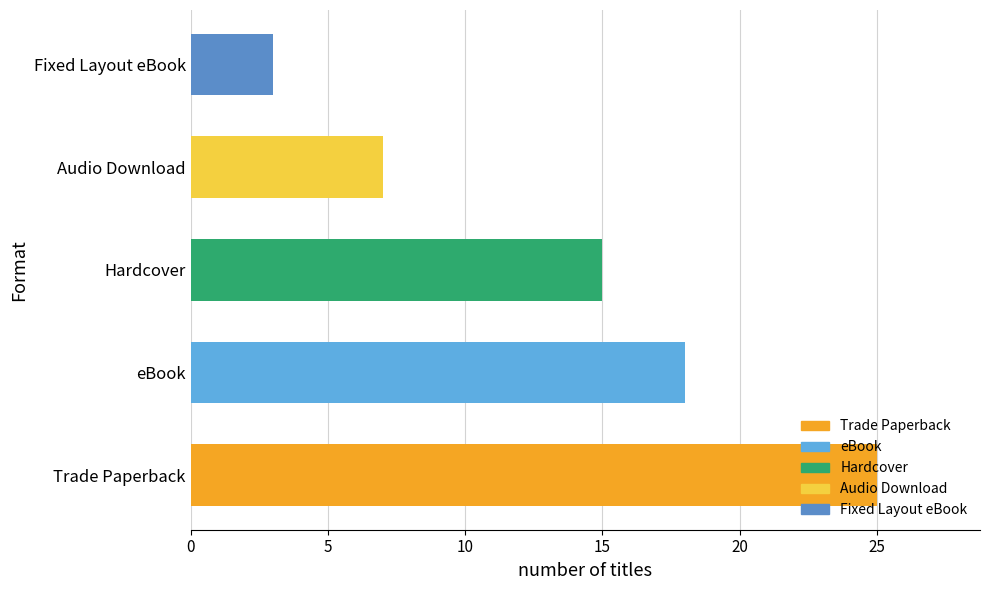

The value at Trade Paperback is 25. True or false?

True